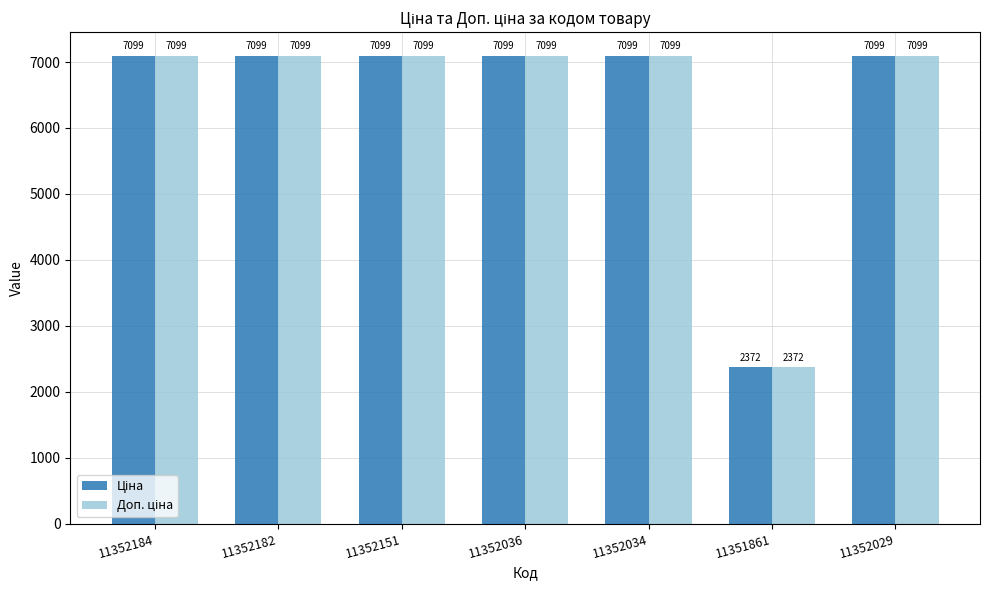

At how many categories does at least one series exceed 4105?

6